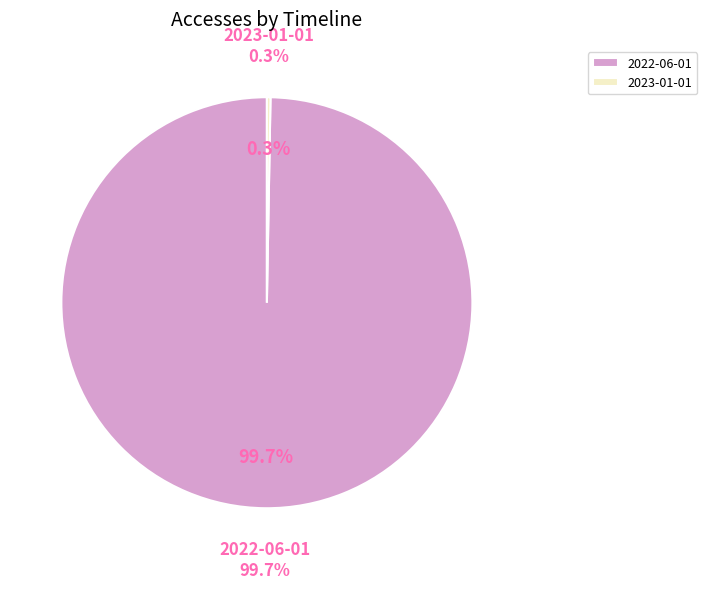

Which slice is the largest?

2022-06-01